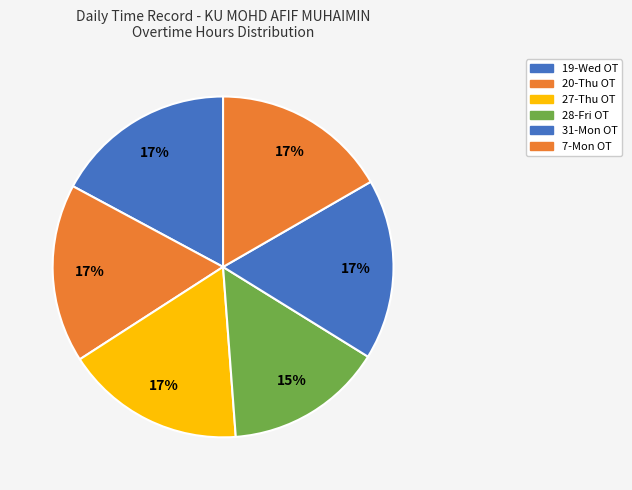

How many slices are in this pie chart?

6